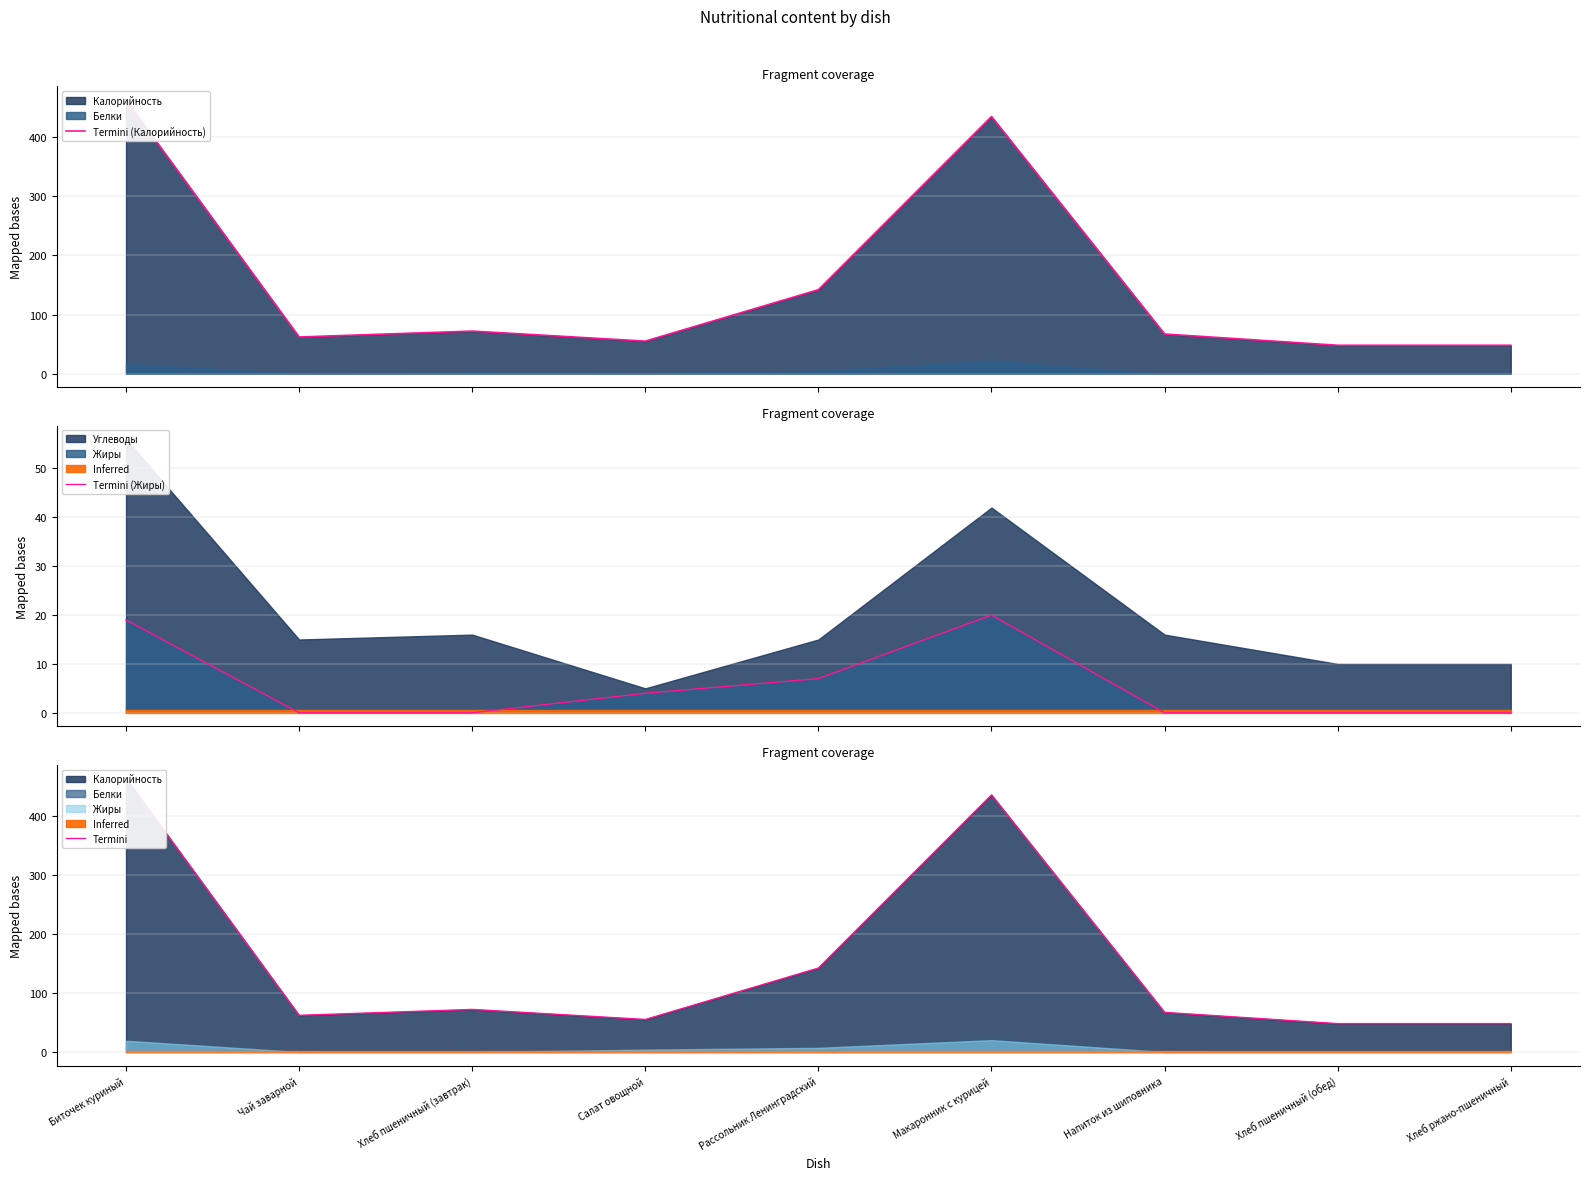

Which series has the largest range (max minus min)?

Termini (Калорийность)